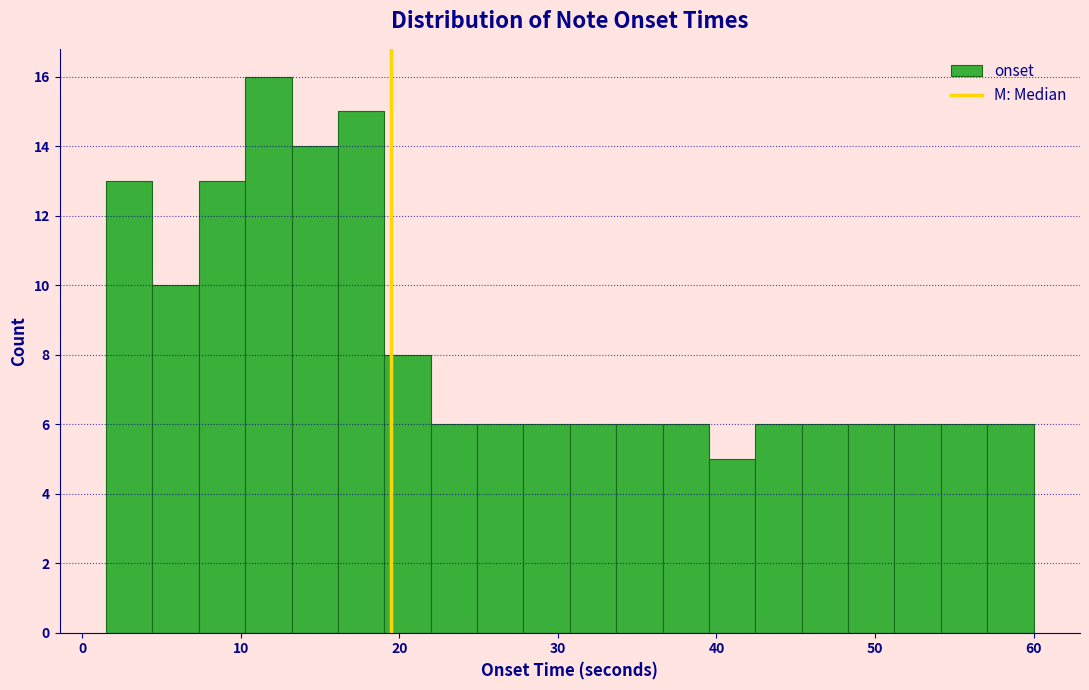

Around what value on the x-axis is the tallest bar? Give the approximate position of its centre, as read against the axis.

12